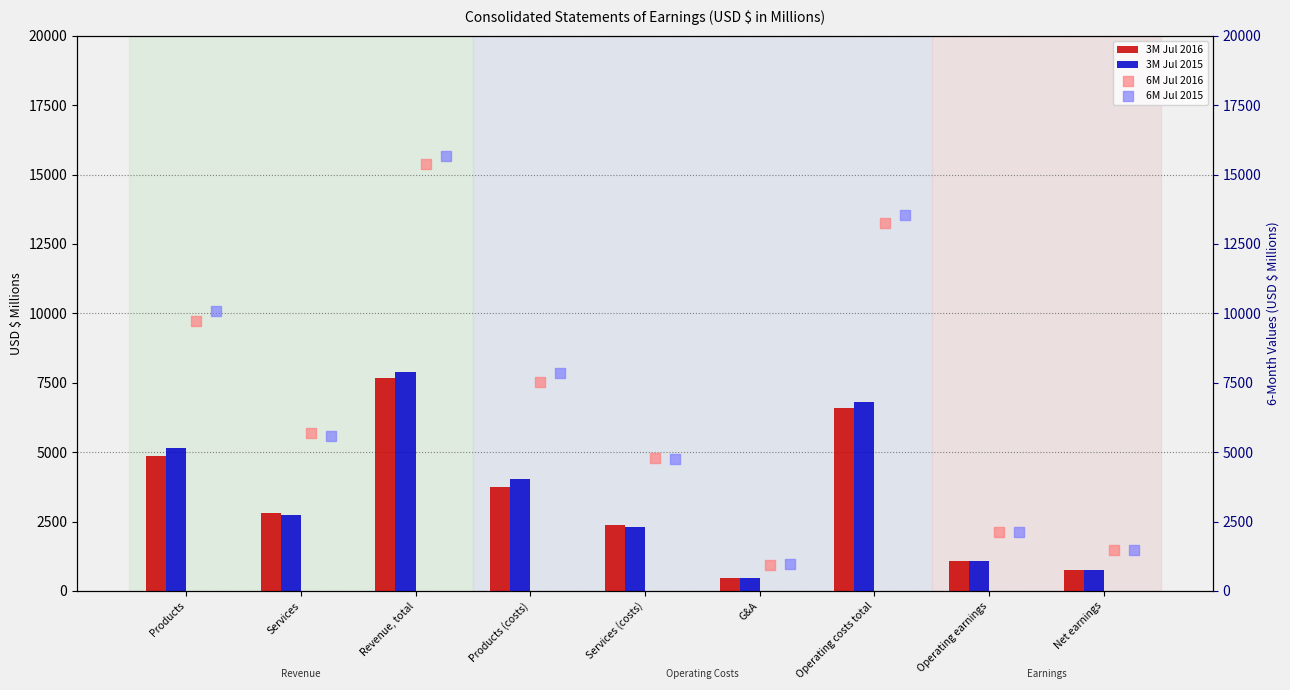

What is the sum of all 3M Jul 2015 values?

31199